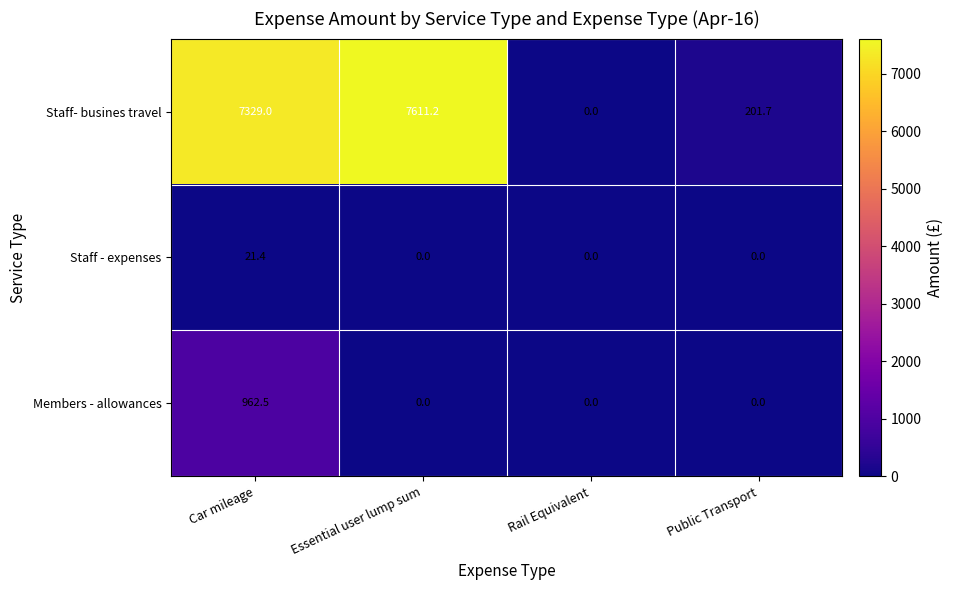

True or false: Members - allowances has a value of 599.6 at Car mileage.

False